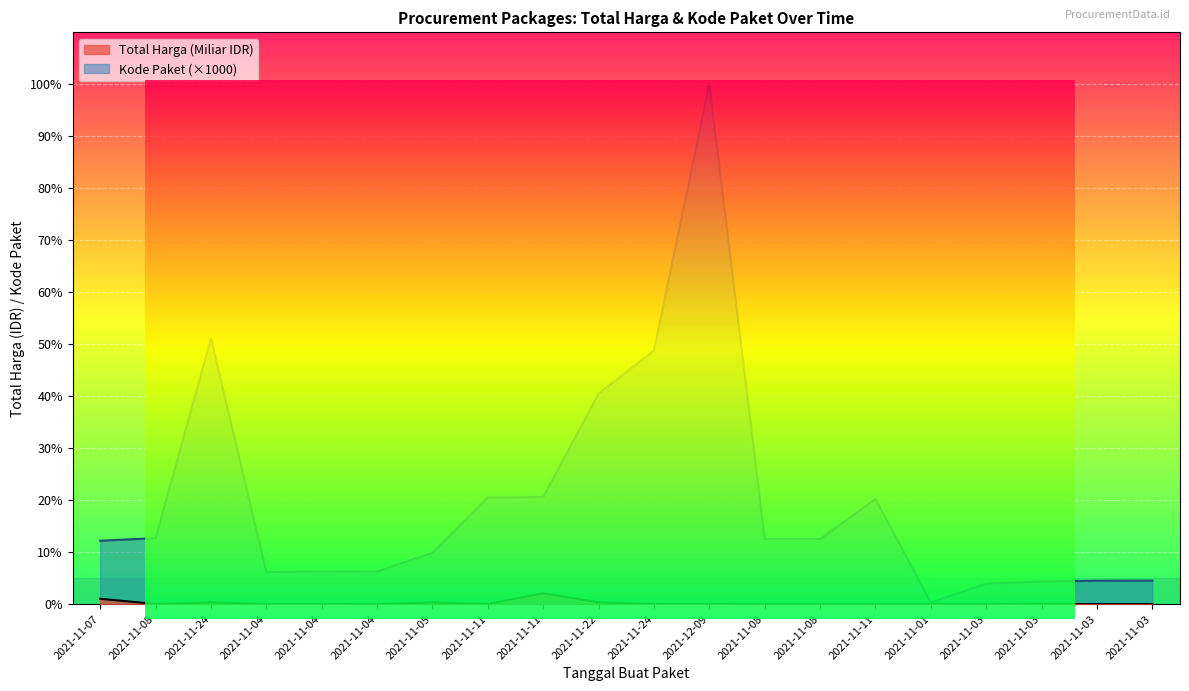

True or false: Kode Paket and Total Harga (Miliar) intersect in this chart.

False